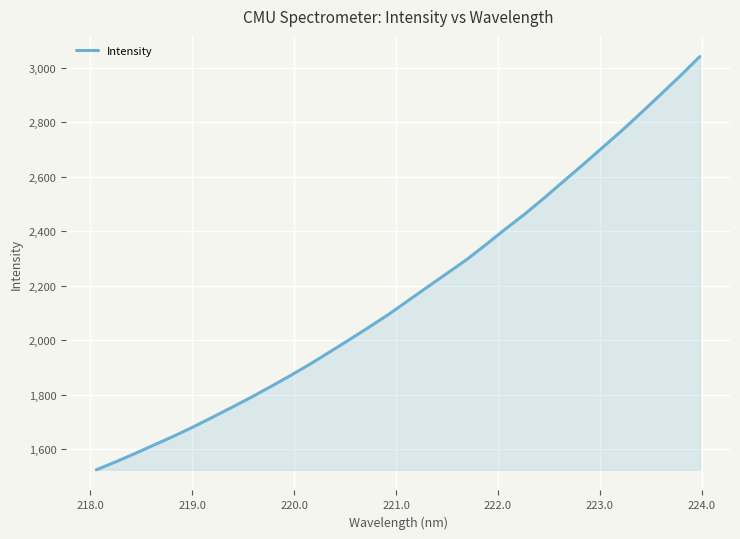

What is the difference between the maximum and minimum values?

1517.1